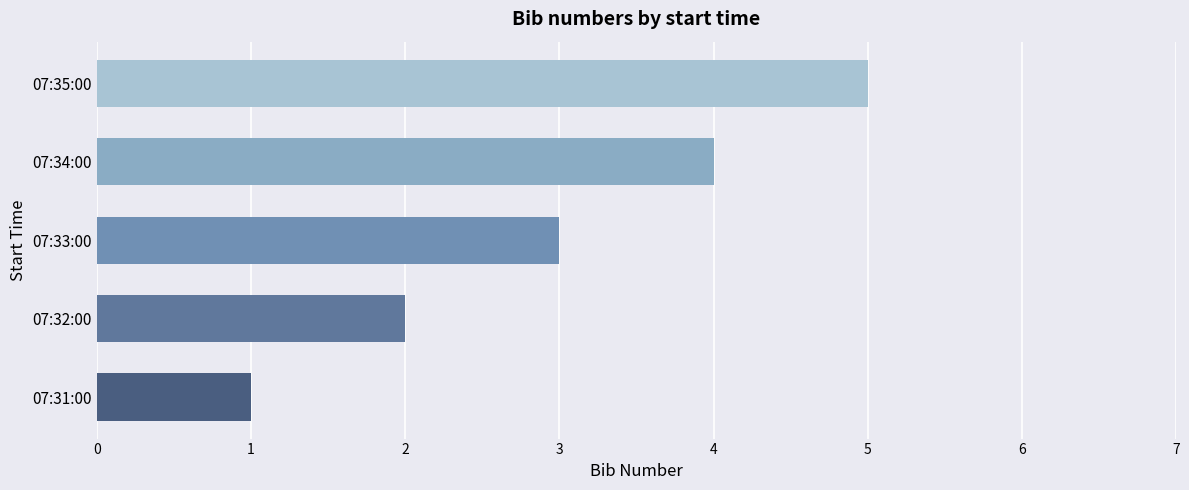

What is the label of the 5th bar from the bottom?

07:35:00